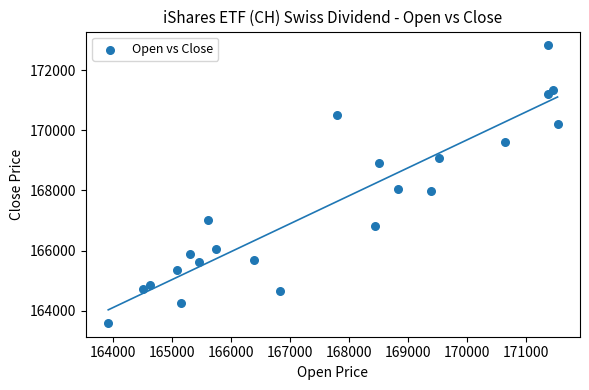

What is the range of Y values (max minus min)?

9214